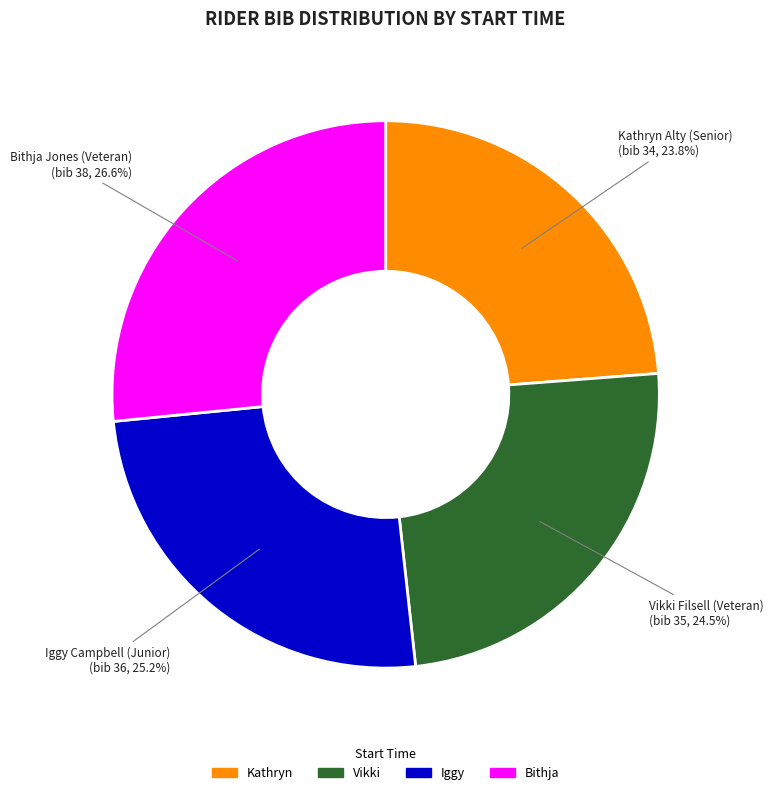

Does any single category account for the majority?

No